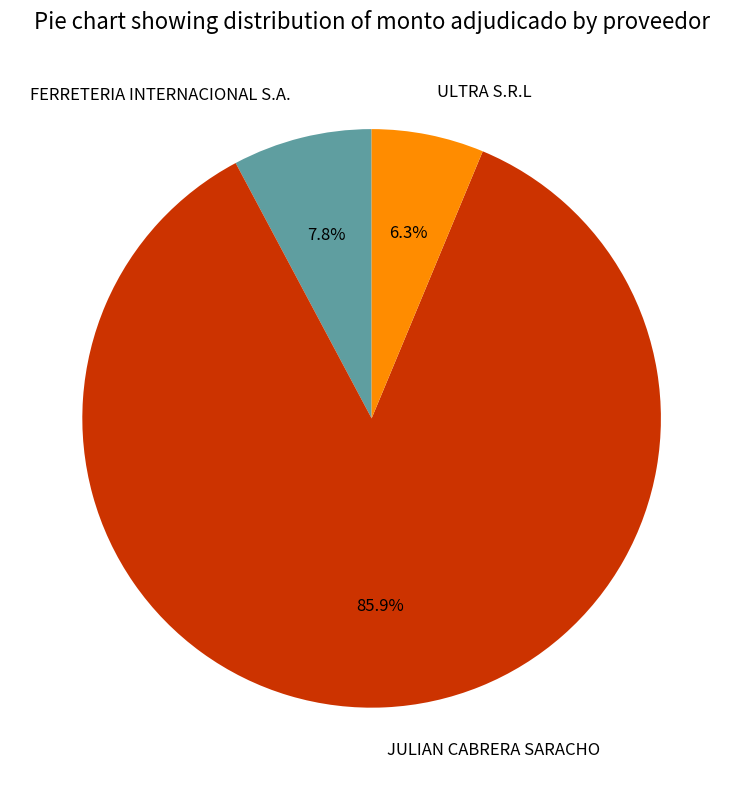

Which category has the smallest portion of the pie?

ULTRA S.R.L